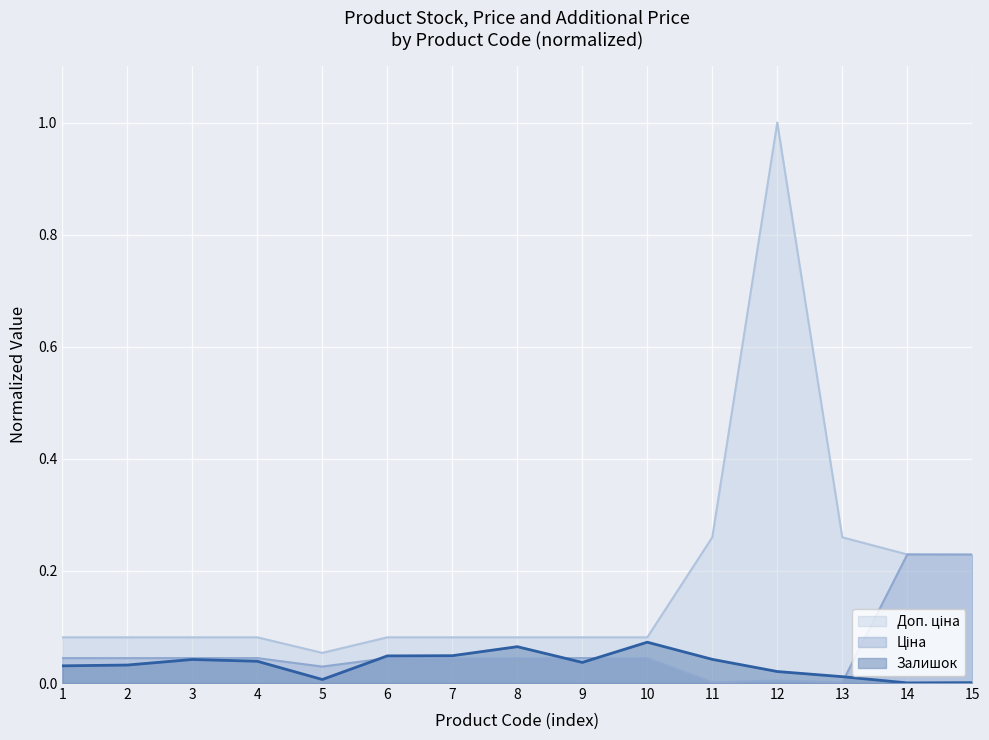

What are all the series names shown in the legend?

Залишок, Ціна, Доп. ціна